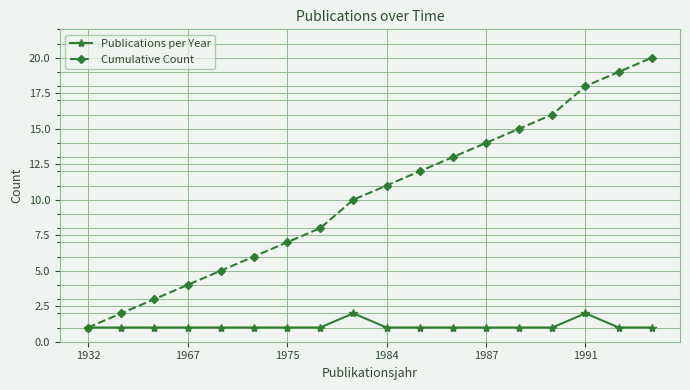

List the series in order of their peak value, highest first.

Cumulative Count, Publications per Year